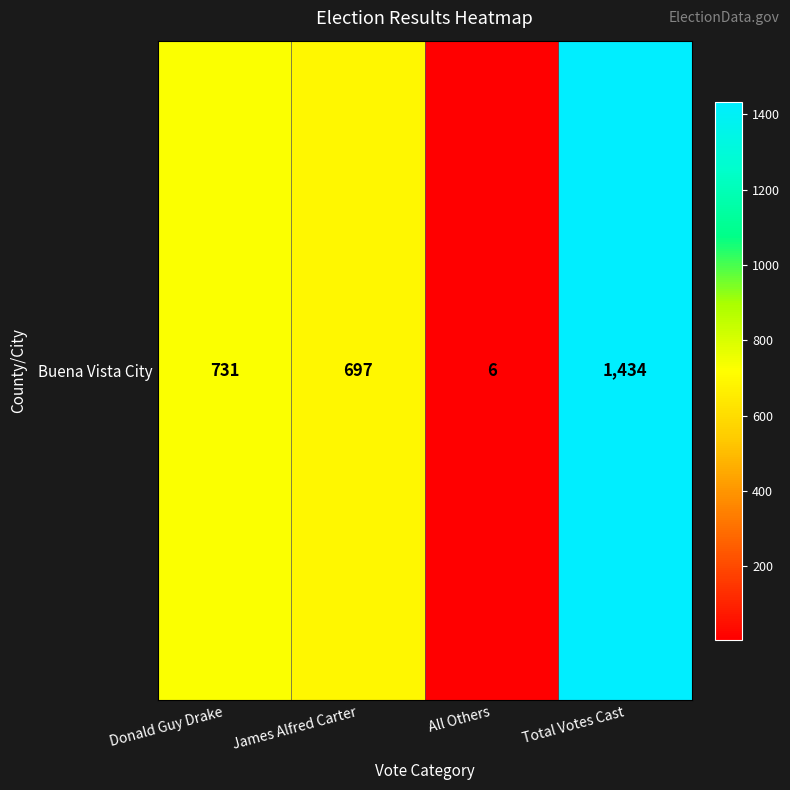

Reading left to right, list all the values displayed in this chart.

731	697	6	1434